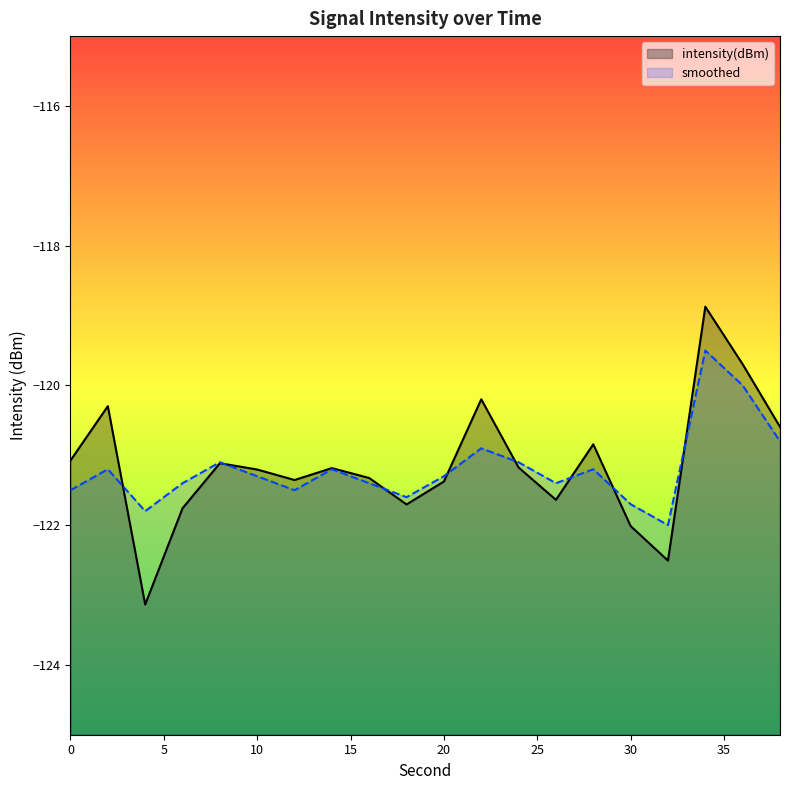

What is the total value across all series at 2?

-241.5